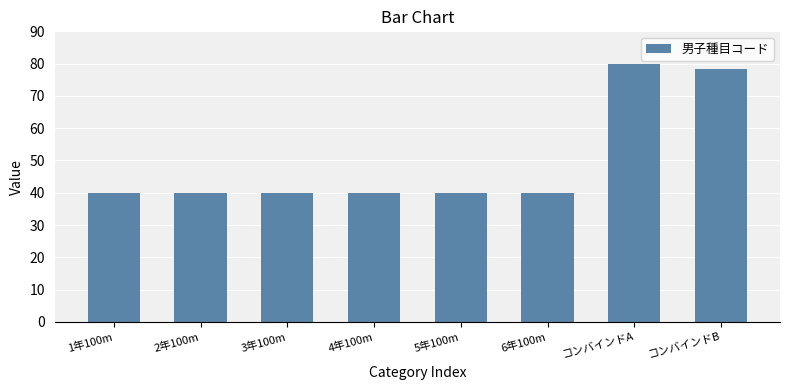

What is the smallest value displayed?

40.0